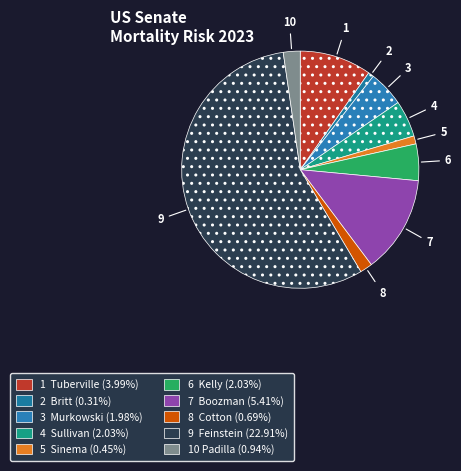

Is there any slice that represents more than half of the pie?

Yes